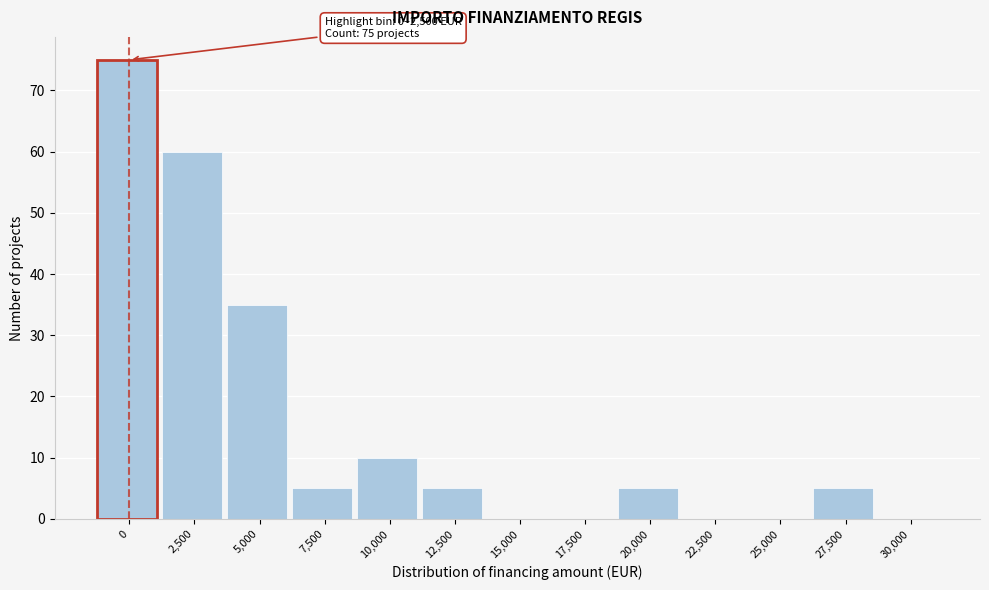

Reading right to left, list all the values displayed in this chart.

30,000=0	27,500=5	25,000=0	22,500=0	20,000=5	17,500=0	15,000=0	12,500=5	10,000=10	7,500=5	5,000=35	2,500=60	0=75